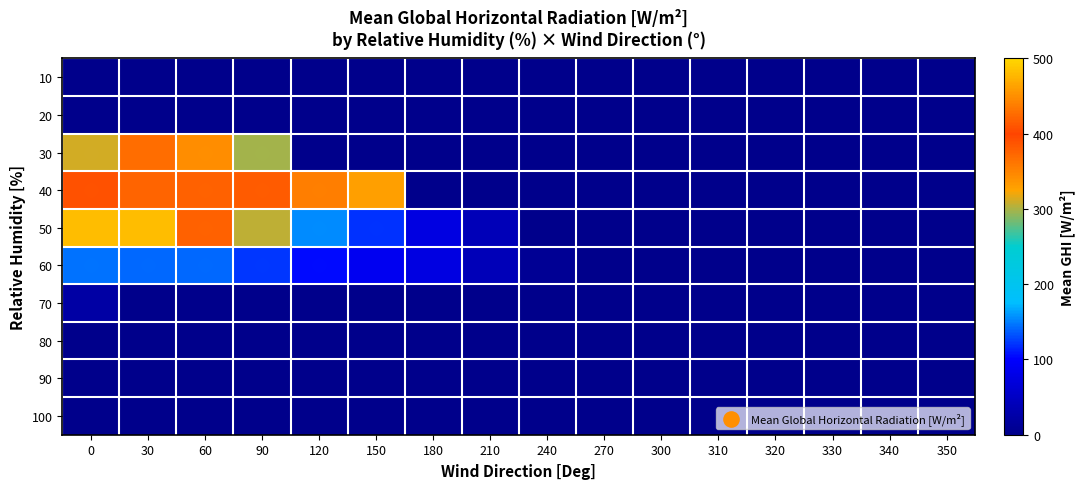

What is the approximate value of 60 at 30, to the nearest 5?

140